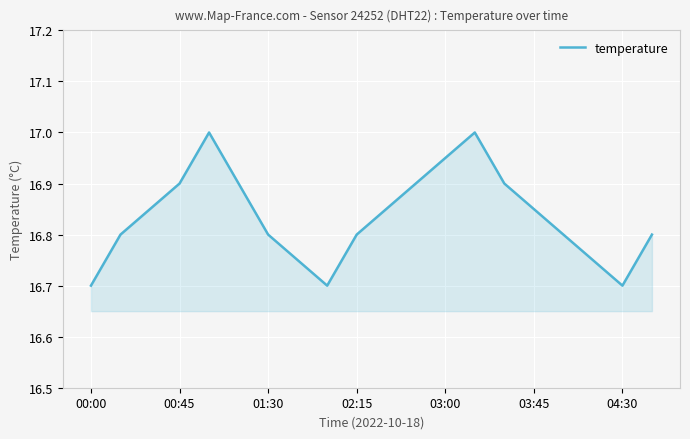

What is the difference between the maximum and minimum values?

0.3